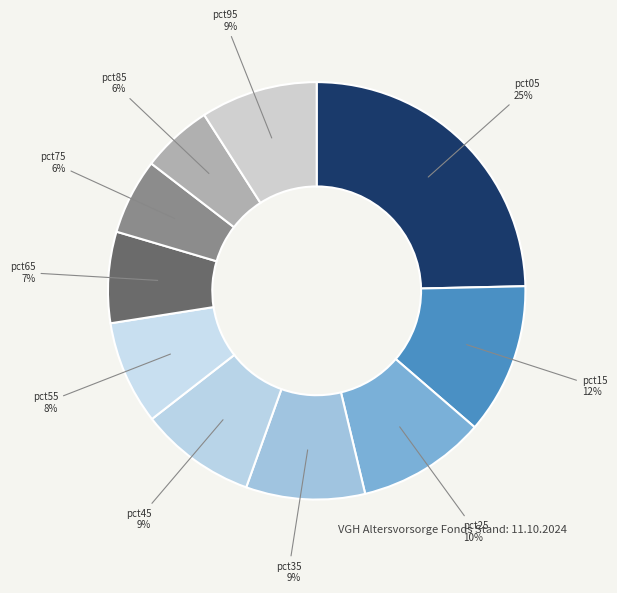

The pct55 slice represents 8% of the pie. True or false?

True